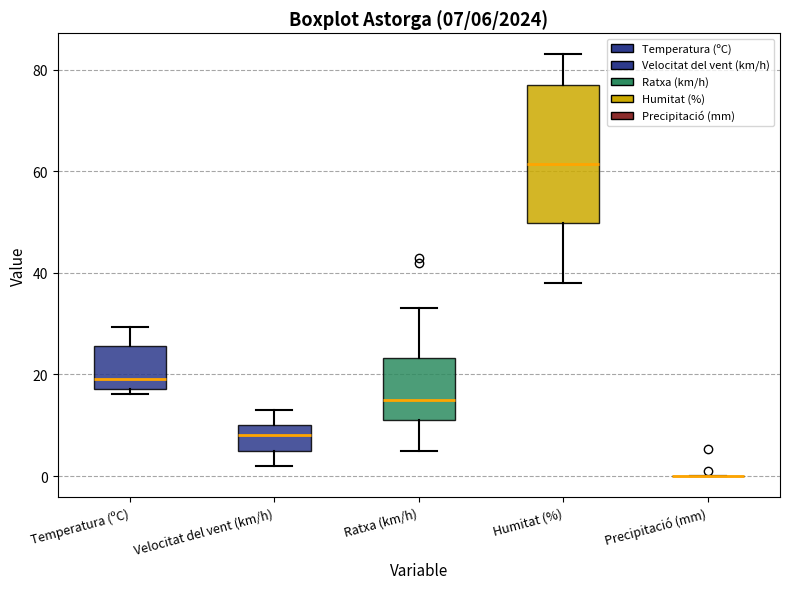

Comparing the boxes themselves (not the whiskers), which one is the tallest?

Humitat (%)